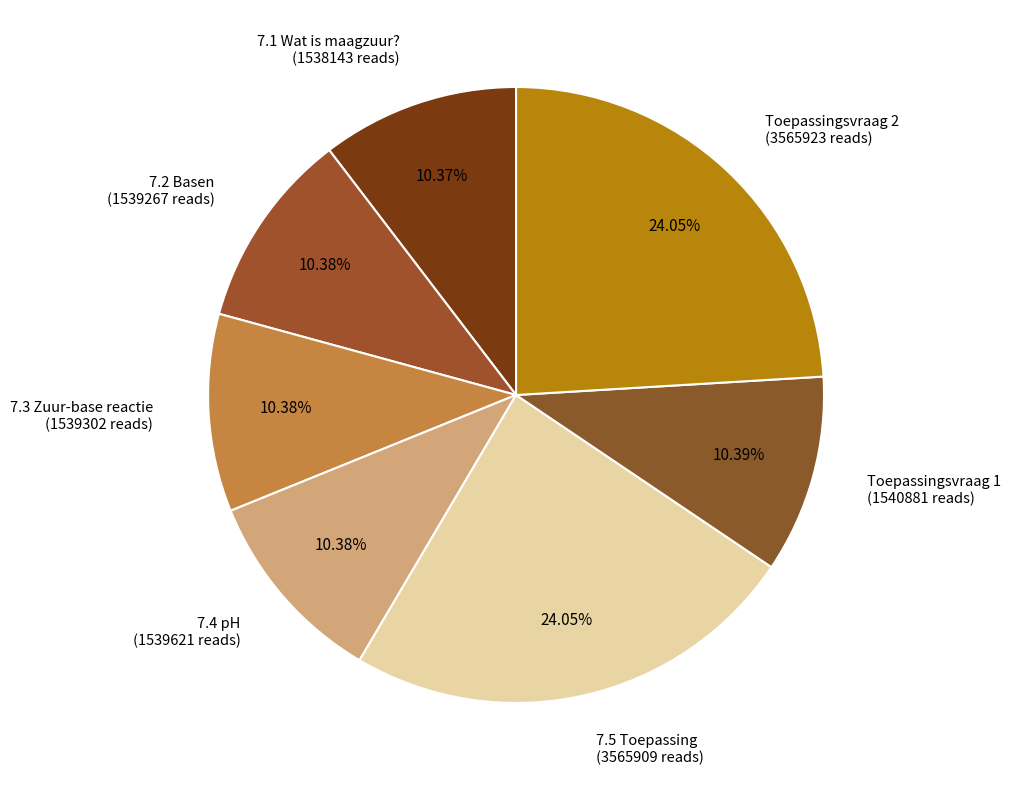

Rank the categories by value from highest to lowest.

Toepassingsvraag 2, 7.5 Toepassing, Toepassingsvraag 1, 7.4 pH, 7.3 Zuur-base reactie, 7.2 Basen, 7.1 Wat is maagzuur?